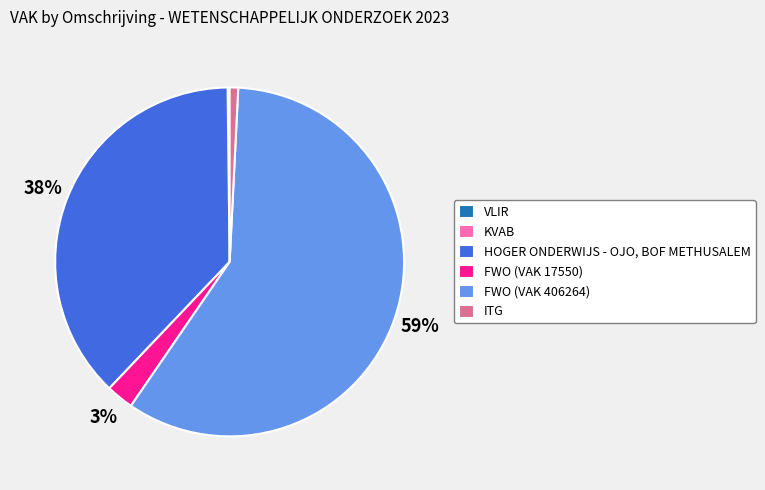

The FWO (VAK 406264) slice represents 59% of the pie. True or false?

True